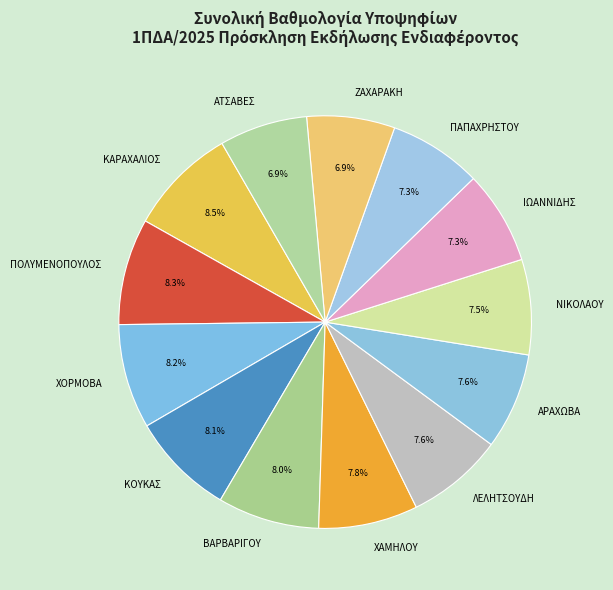

What is the total percentage of ΝΙΚΟΛΑΟΥ and ΑΤΣΑΒΕΣ?

14.4%